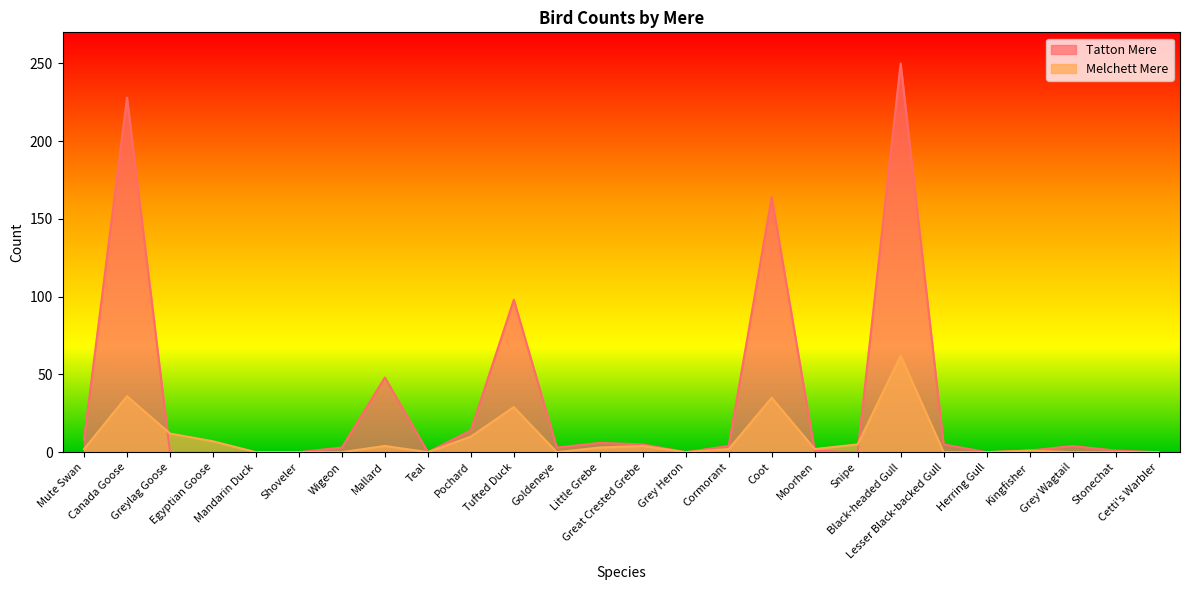

Reading left to right, list all the values displayed in this chart.

Tatton Mere: Mute Swan=8	Canada Goose=228	Greylag Goose=0	Egyptian Goose=0	Mandarin Duck=0	Shoveler=0	Wigeon=3	Mallard=48	Teal=0	Pochard=14	Tufted Duck=98	Goldeneye=3	Little Grebe=6	Great Crested Grebe=5	Grey Heron=0	Cormorant=4	Coot=164	Moorhen=1	Snipe=0	Black-headed Gull=250	Lesser Black-backed Gull=5	Herring Gull=0	Kingfisher=1	Grey Wagtail=4	Stonechat=1	Cetti's Warbler=0
Melchett Mere: Mute Swan=2	Canada Goose=36	Greylag Goose=12	Egyptian Goose=7	Mandarin Duck=0	Shoveler=0	Wigeon=0	Mallard=4	Teal=0	Pochard=10	Tufted Duck=29	Goldeneye=0	Little Grebe=3	Great Crested Grebe=4	Grey Heron=0	Cormorant=2	Coot=35	Moorhen=2	Snipe=5	Black-headed Gull=62	Lesser Black-backed Gull=0	Herring Gull=0	Kingfisher=1	Grey Wagtail=0	Stonechat=0	Cetti's Warbler=0